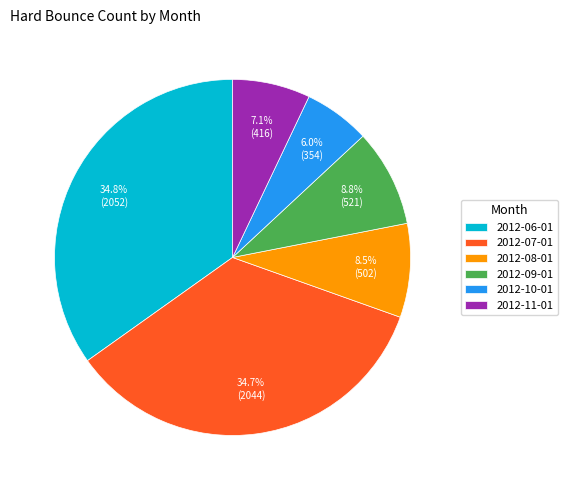

To the nearest percent, what is the difference between the largest and smallest slice percentages?

29%